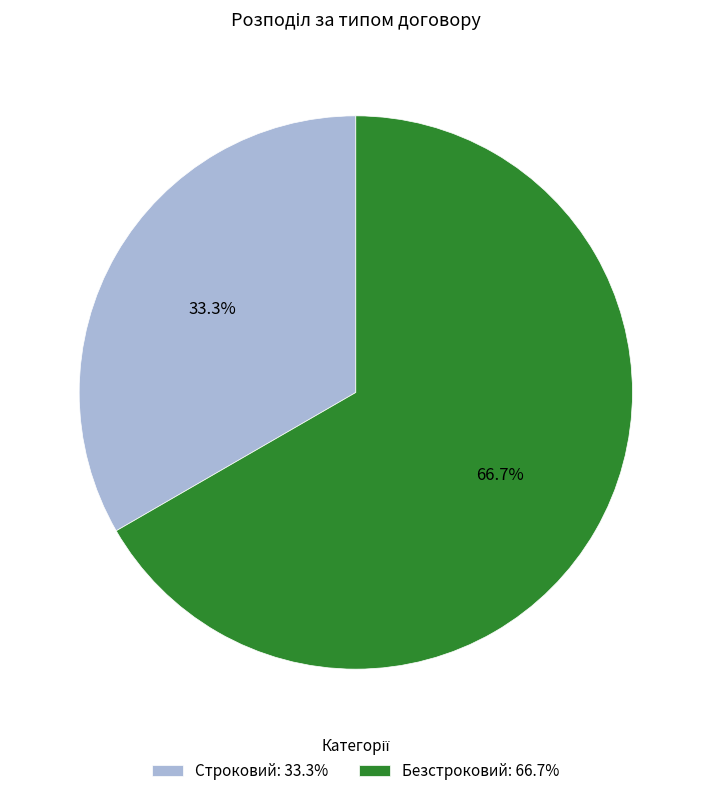

Count the number of slices in the pie.

2